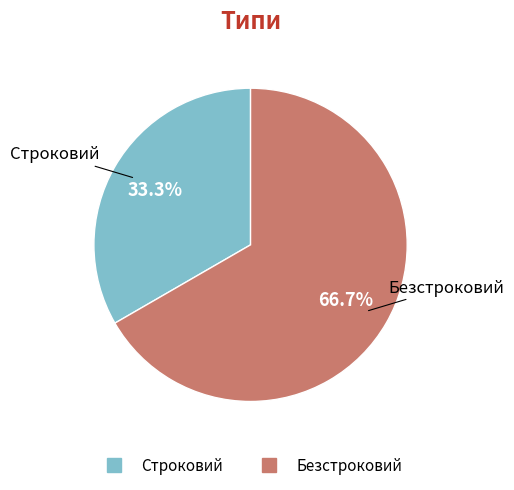

What percentage is the Строковий slice, to the nearest percent?

33%